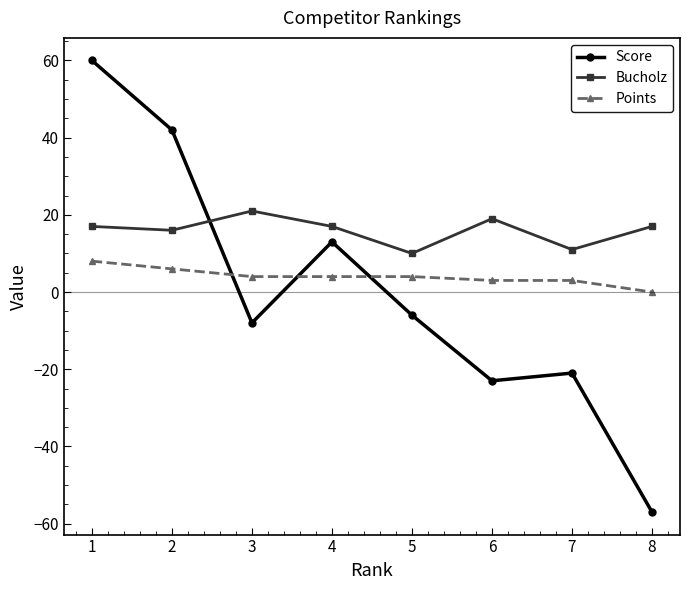

What is the difference between the highest and lowest values at 1?

52